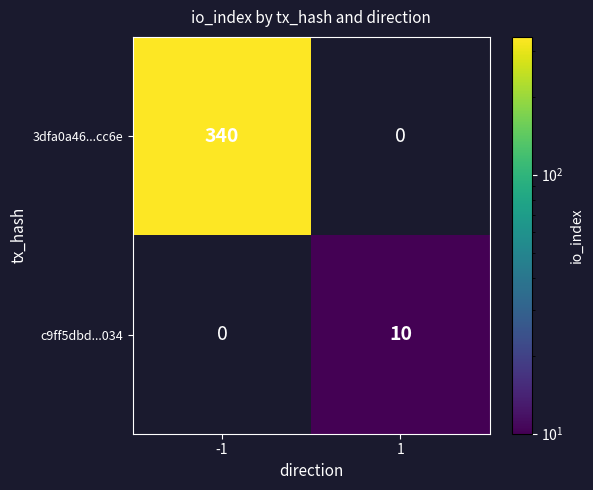

Is it true that 3dfa0a46...cc6e equals 230 at -1?

False